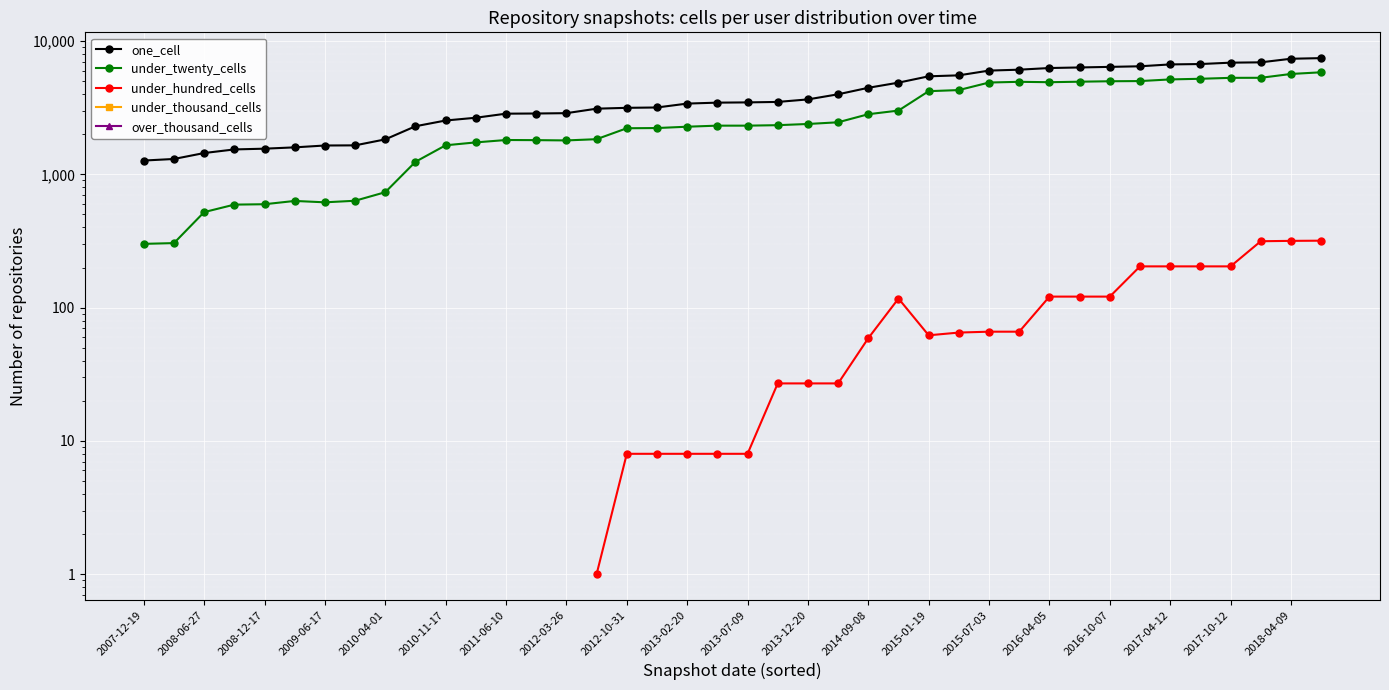

True or false: over_thousand_cells and under_thousand_cells intersect in this chart.

False